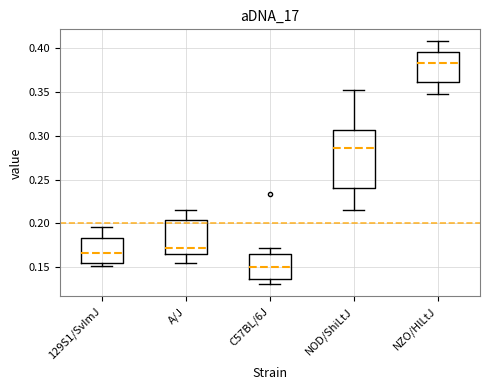

Where does the median line of the box for 129S1/SvImJ sit on the y-axis? The values are not printed on the chart, so give them approximately, as read against the axis.

0.165